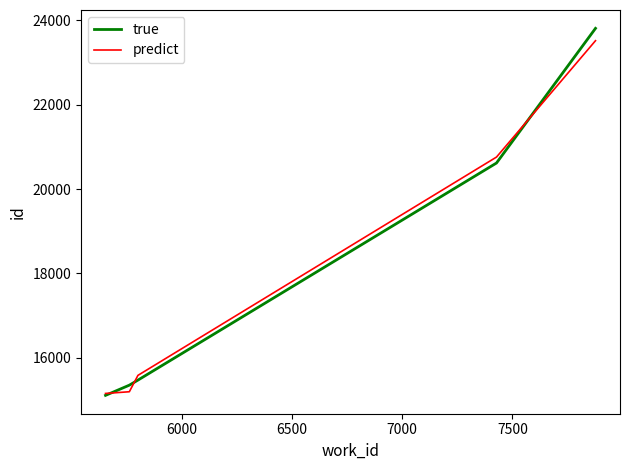

Which series has the largest range (max minus min)?

true